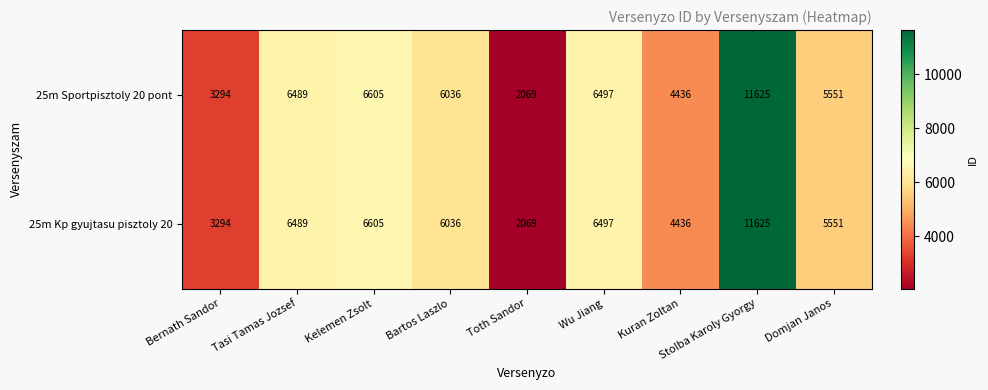

What is the total value across all series at Tasi Tamas Jozsef?

12978